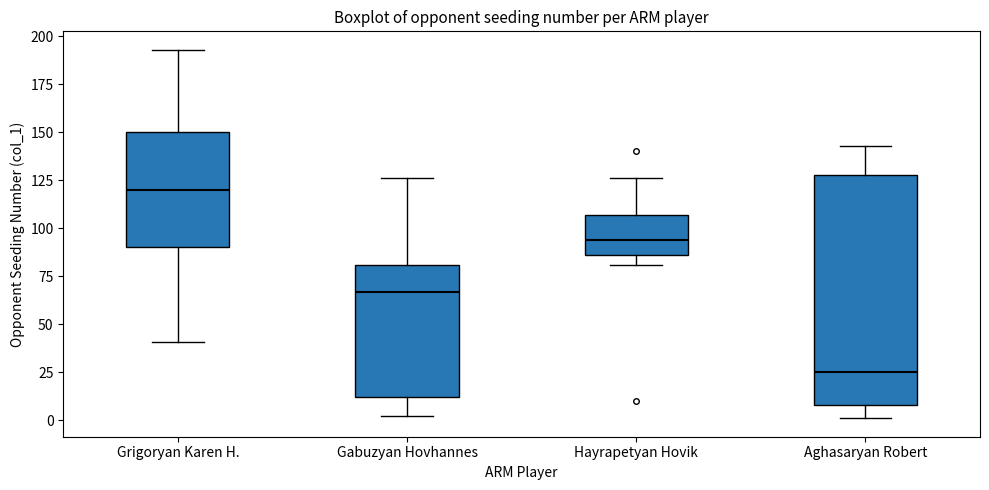

Reading left to right, transcribe this box plot: for each box, give where its median line is, the range the box spans, and where its two whiskers end, as read against the y-axis. The values are not printed on the chart, so give them approximately, as read against the axis.

Grigoryan Karen H.: median 120, box 90 to 150, whiskers 40 to 195
Gabuzyan Hovhannes: median 65, box 10 to 80, whiskers 0 to 125
Hayrapetyan Hovik: median 95, box 85 to 105, whiskers 80 to 125
Aghasaryan Robert: median 25, box 10 to 130, whiskers 0 to 145